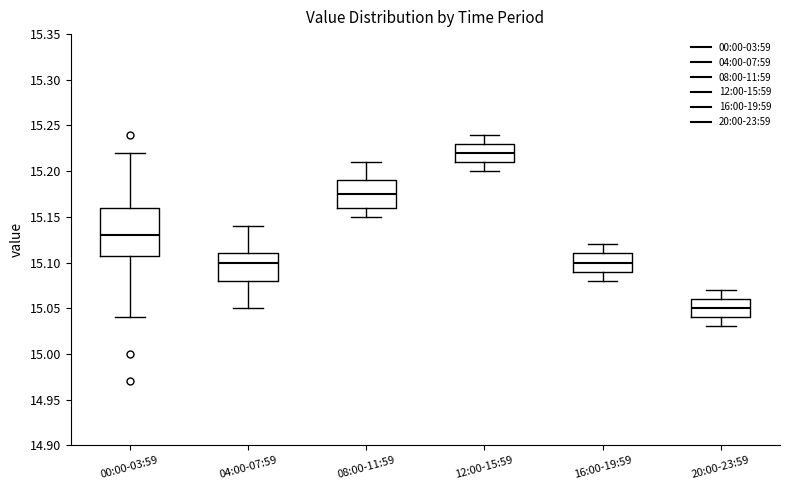

Where does the median line of the box for 00:00-03:59 sit on the y-axis? The values are not printed on the chart, so give them approximately, as read against the axis.

15.130